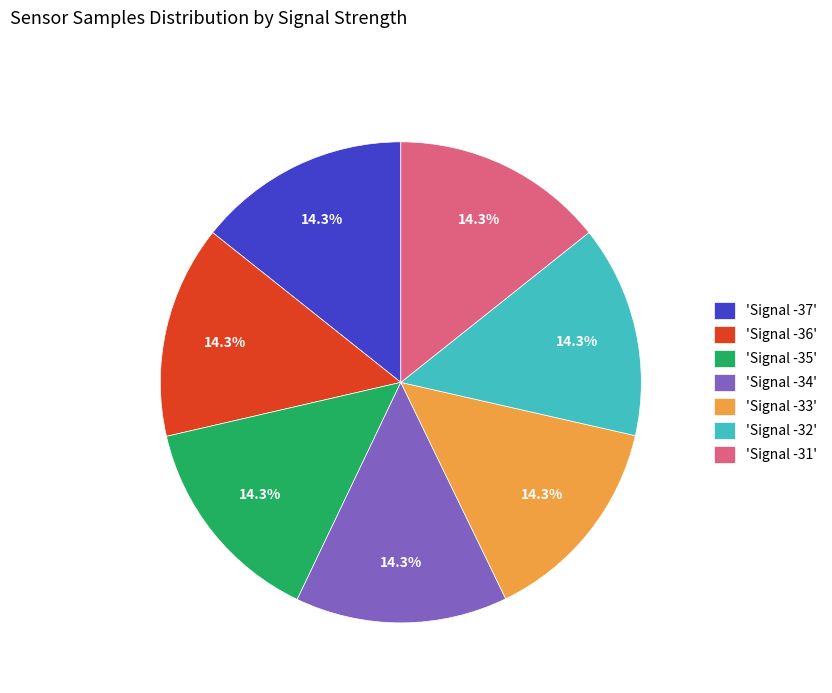

Is there any slice that represents more than half of the pie?

No